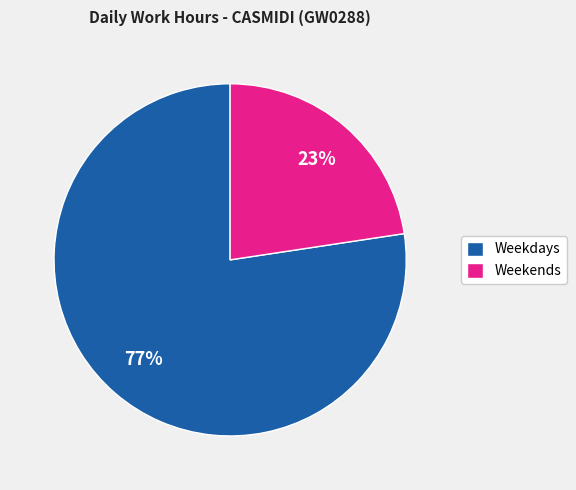

What is the smallest slice in the pie chart?

Weekends